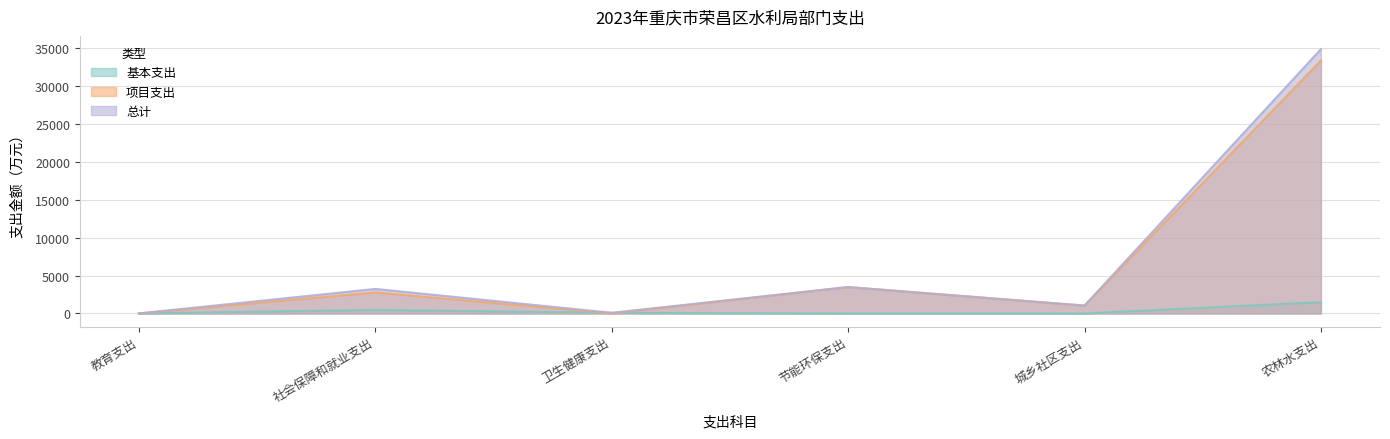

At which label does 总计 first exceed 3233?

社会保障和就业支出